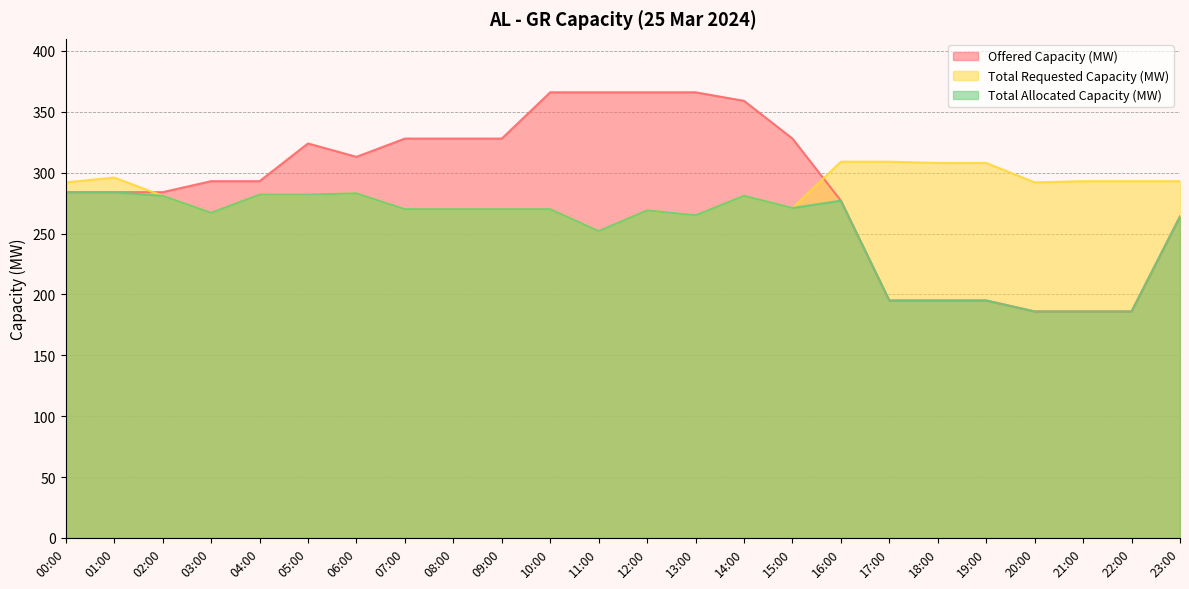

List the labels in order of Offered Capacity (MW) value, largest first.

10:00, 11:00, 12:00, 13:00, 14:00, 07:00, 08:00, 09:00, 15:00, 05:00, 06:00, 03:00, 04:00, 00:00, 01:00, 02:00, 16:00, 23:00, 17:00, 18:00, 19:00, 20:00, 21:00, 22:00